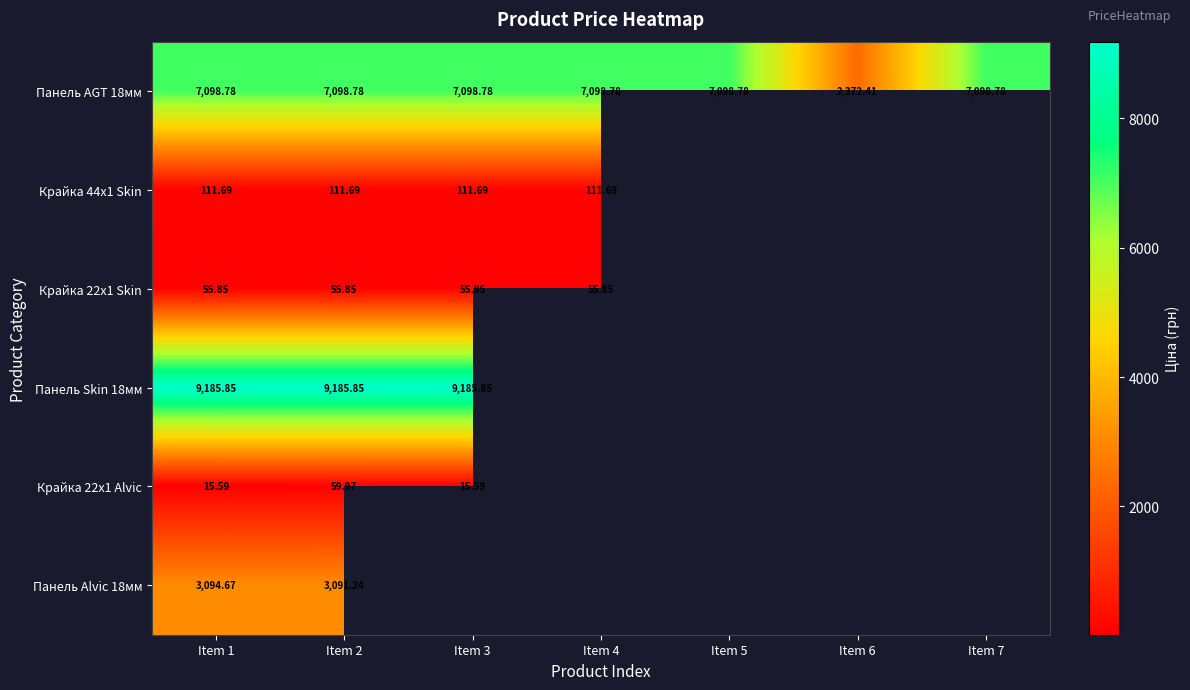

How many series are shown in this chart?

6